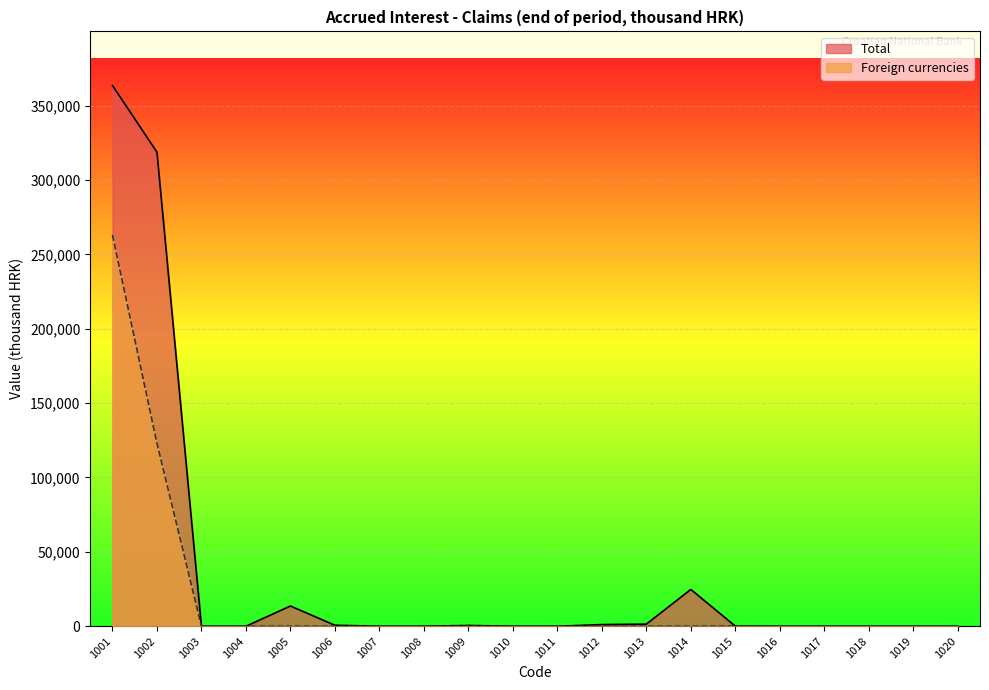

How many interior local valleys does the Total series have?

1